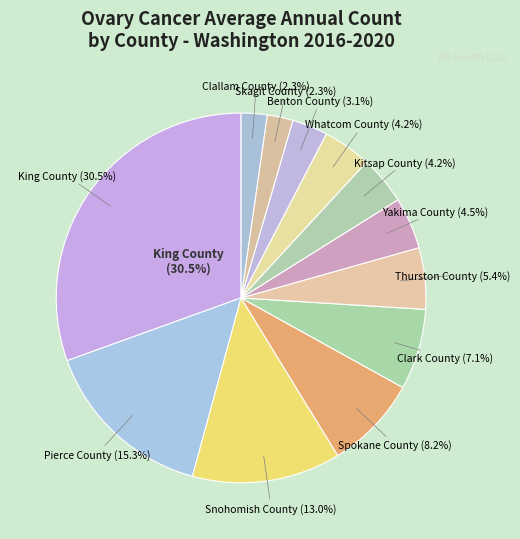

True or false: Spokane County accounts for 8% of the total.

True